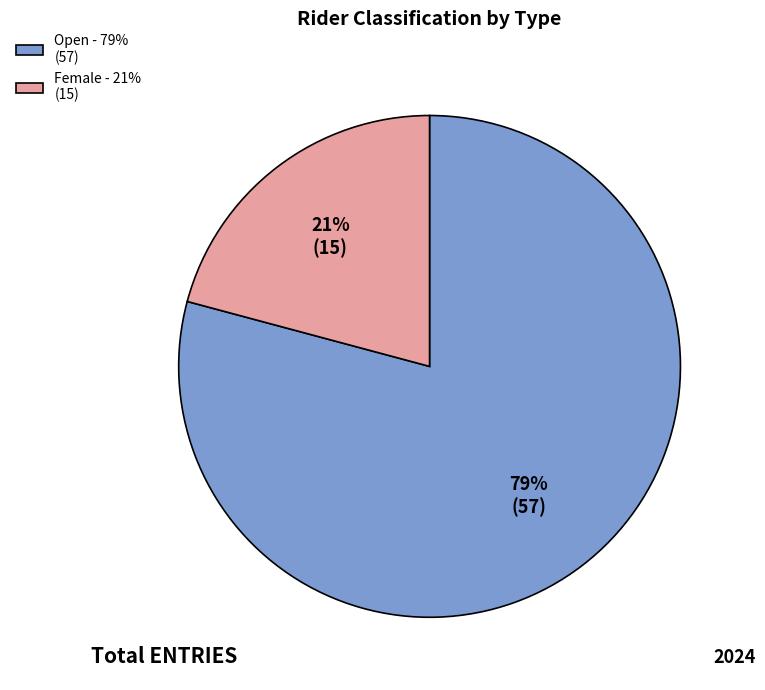

True or false: Female accounts for 21% of the total.

True